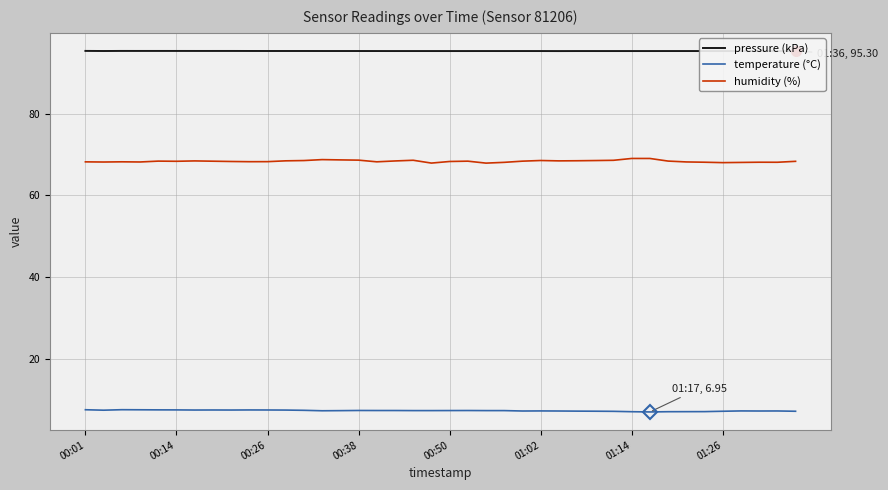

What are all the series names shown in the legend?

pressure (kPa), temperature (°C), humidity (%)